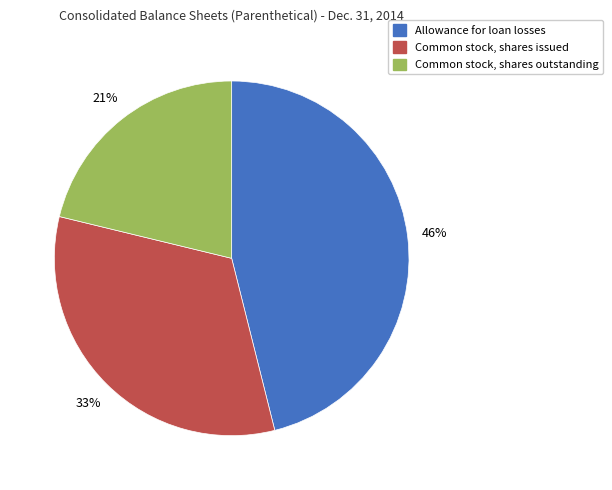

To the nearest percent, what is the difference between the largest and smallest slice percentages?

25%